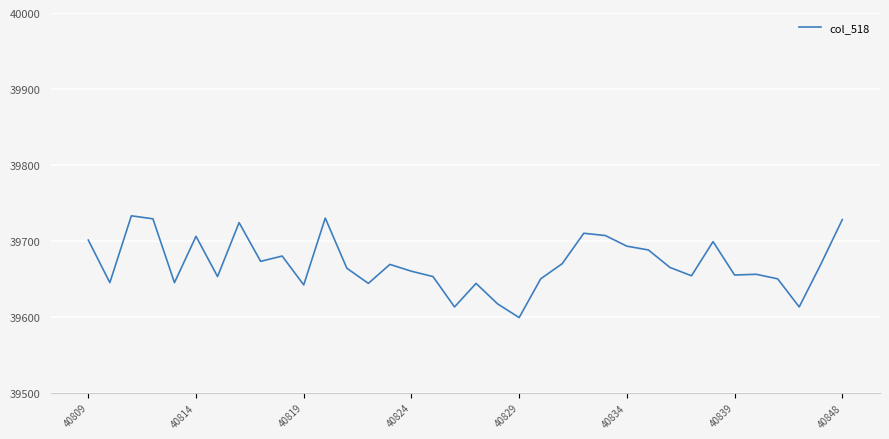

What is the greatest value displayed?

39733